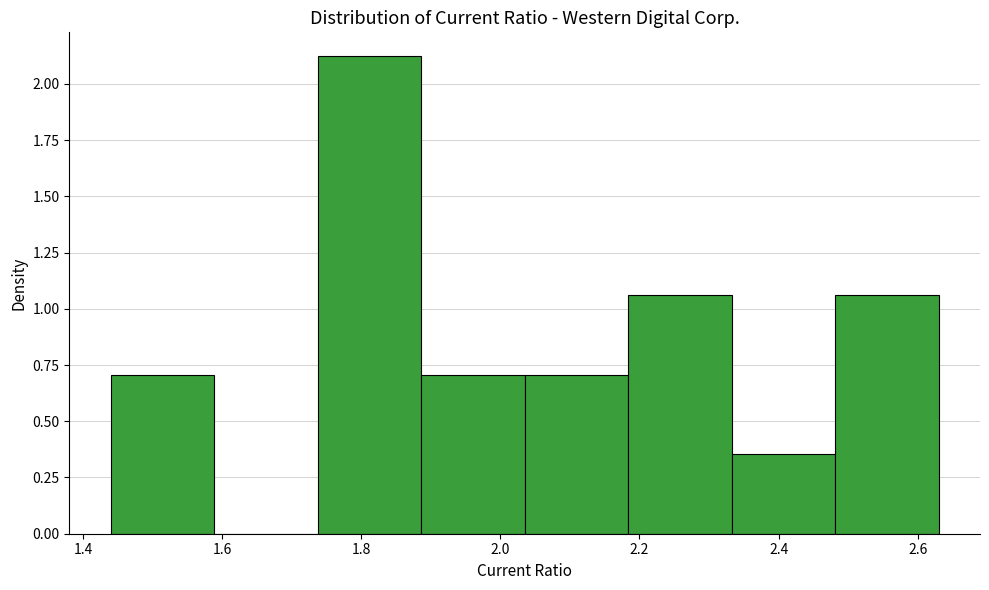

Reading left to right, transcribe this chart: for each bar, give the range it covers on the x-axis and its height. Neither the bar edges nor the heights are printed on the chart, so give them approximately, as read against the axes.

1.44 to 1.58: 0.70
1.58 to 1.74: 0
1.74 to 1.88: 2.10
1.88 to 2.04: 0.70
2.04 to 2.18: 0.70
2.18 to 2.34: 1.05
2.34 to 2.48: 0.35
2.48 to 2.64: 1.05